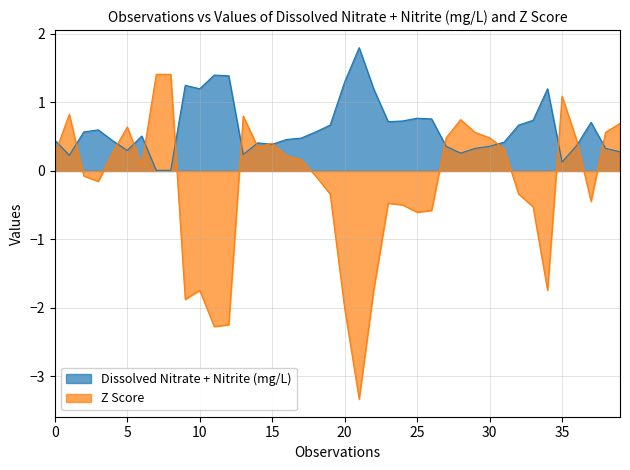

Which series has the largest total across all categories?

Dissolved Nitrate + Nitrite (mg/L)